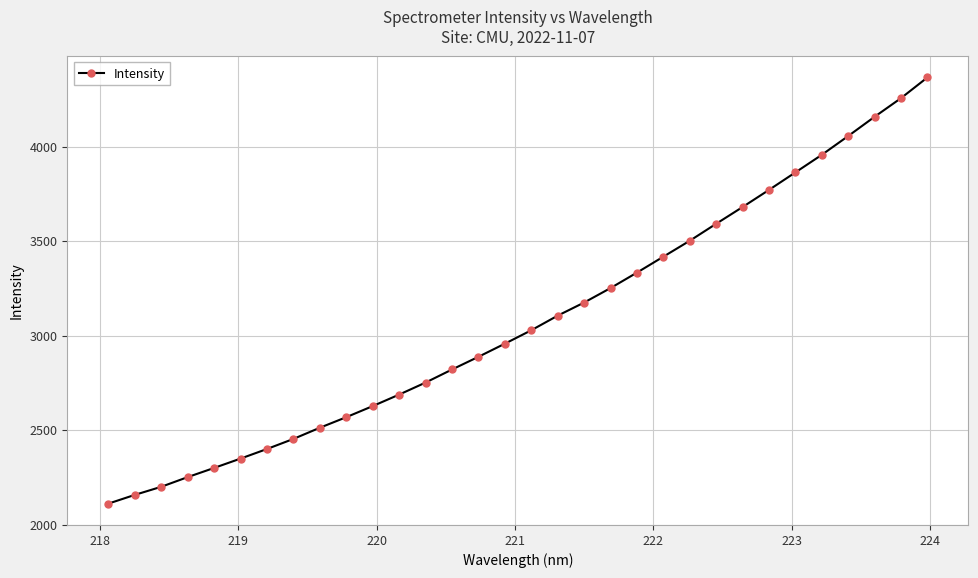

What is the value of the 21st point from the left?

3333.0